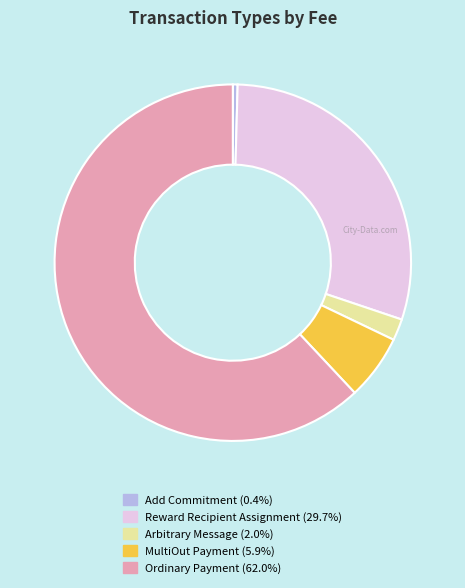

Is there a majority slice in this chart?

Yes